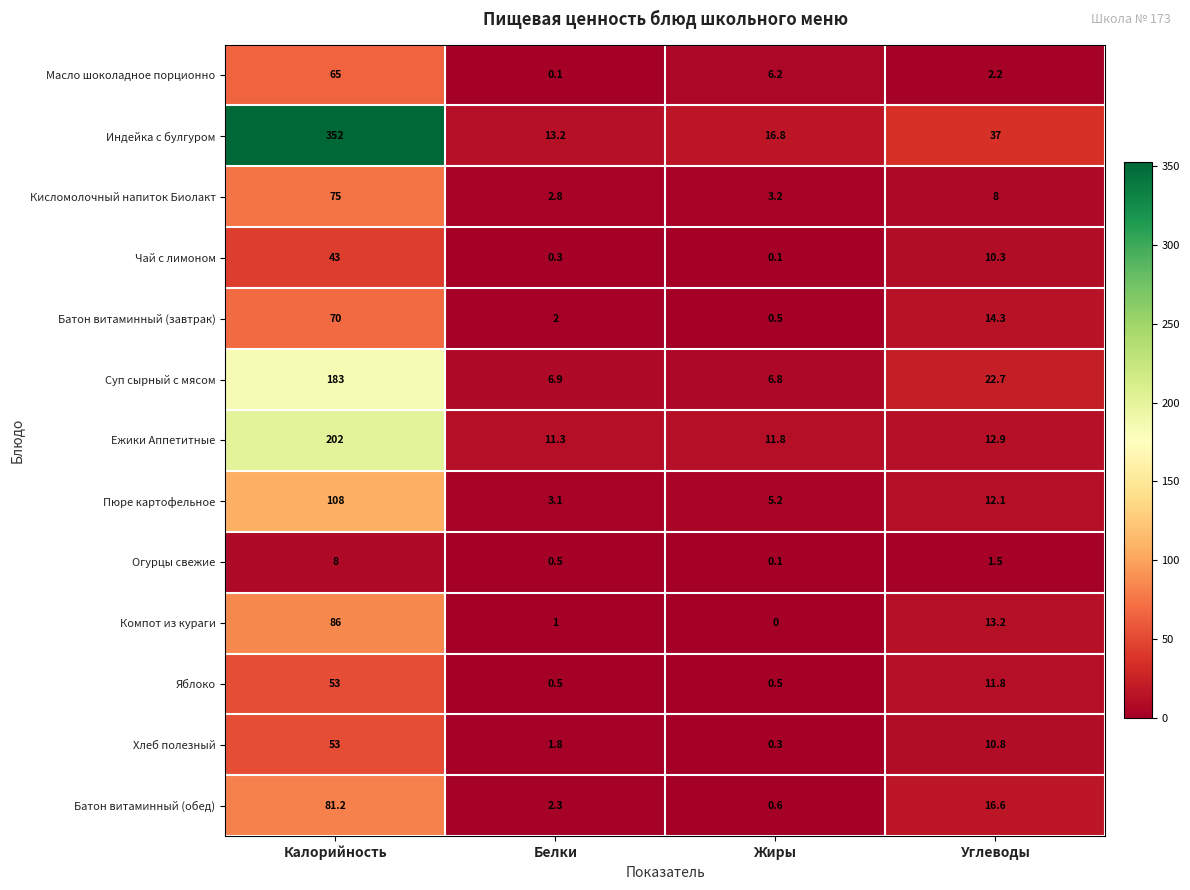

Count the number of categories in the chart.

4